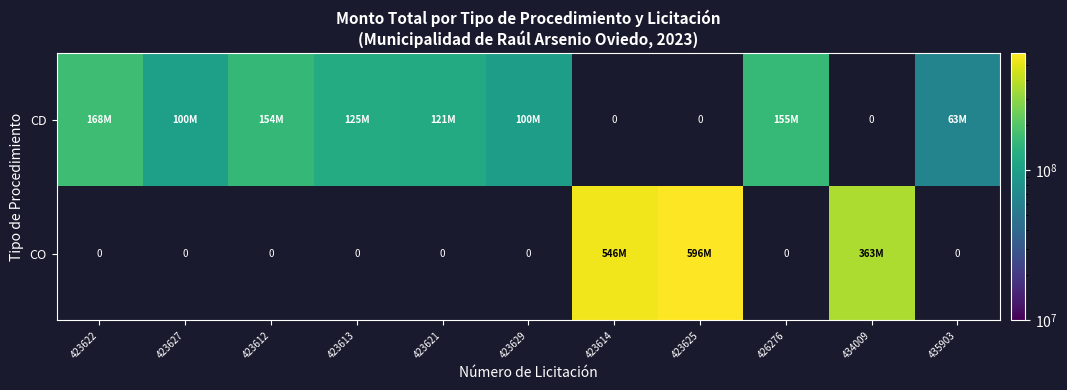

How many values in the CD series exceed 154000000?

2